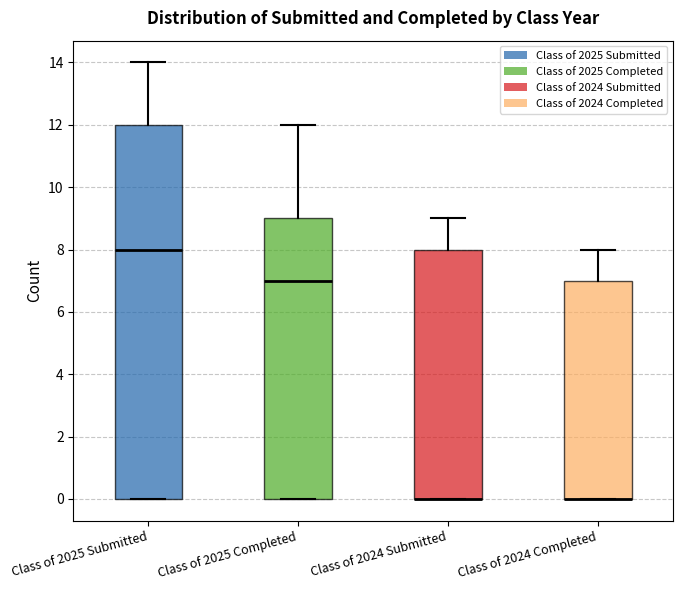

Comparing the boxes themselves (not the whiskers), which one is the tallest?

Class of 2025 Submitted